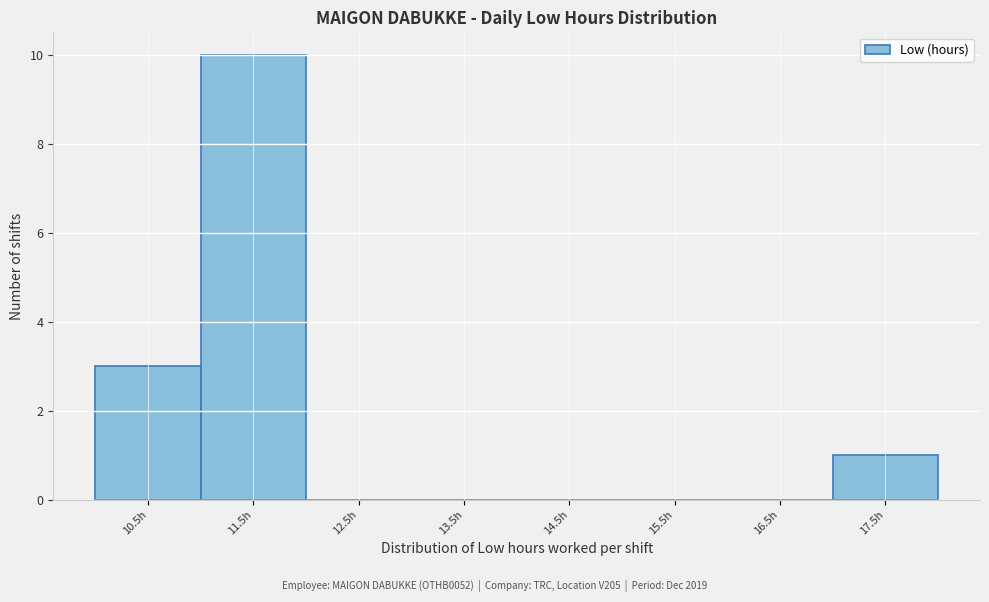

Reading right to left, list all the values displayed in this chart.

17.5h=1	16.5h=0	15.5h=0	14.5h=0	13.5h=0	12.5h=0	11.5h=10	10.5h=3